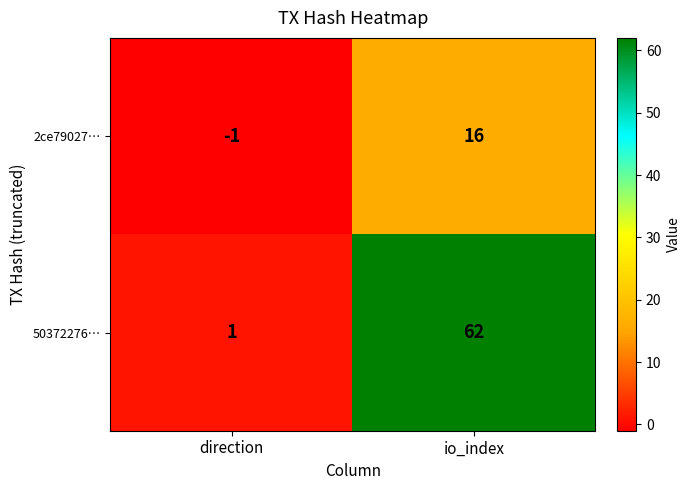

Which series has the largest range (max minus min)?

50372276…